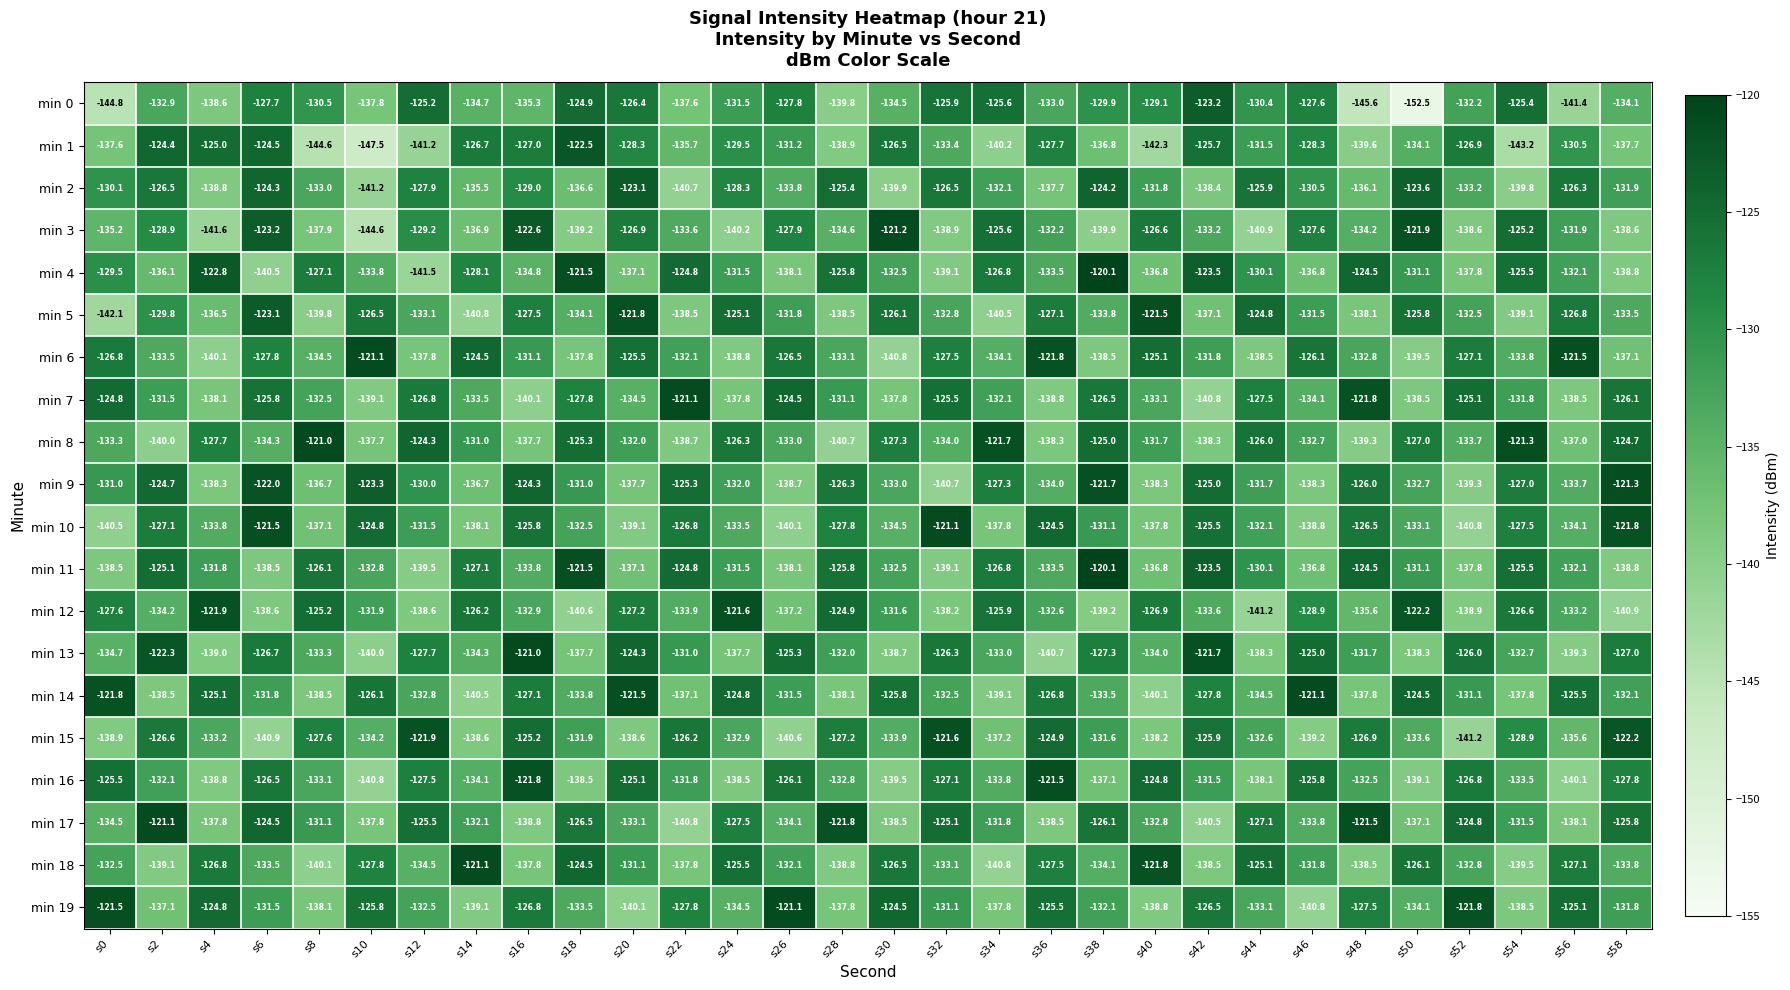

The min 2 series shows -124.2 at s38. True or false?

True